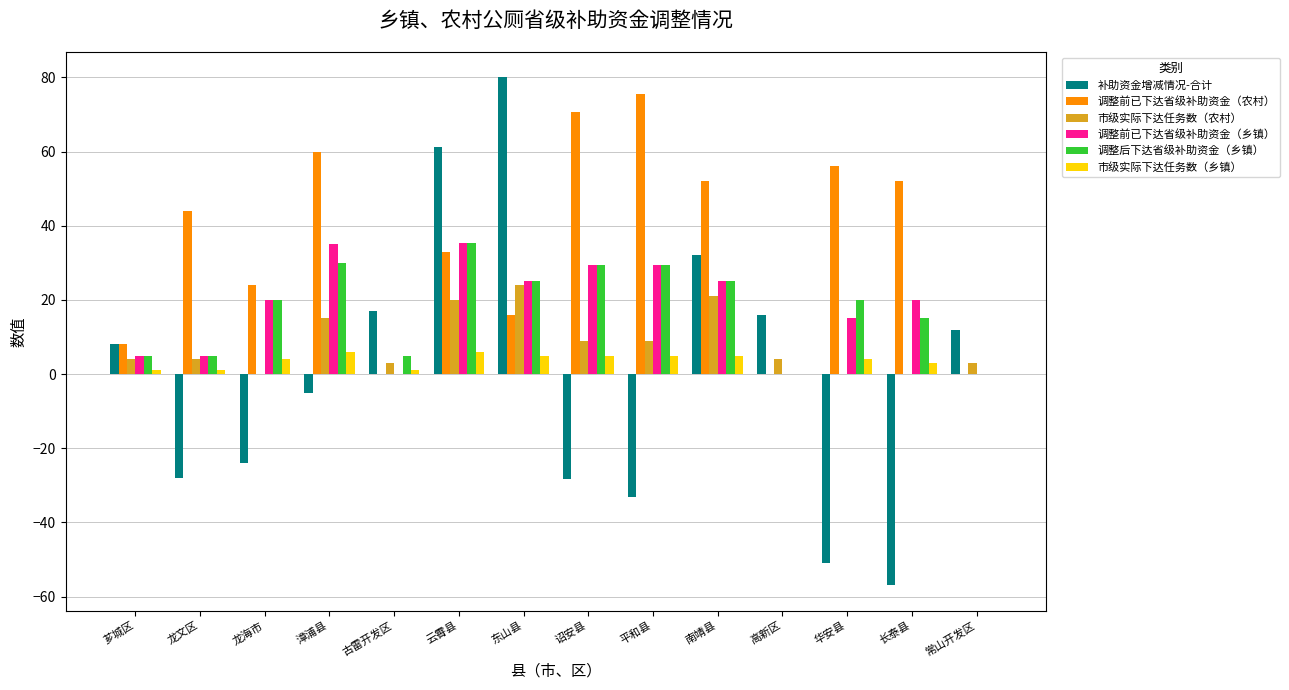

What is the sum of all 市级实际下达任务数（农村） values?

116.0